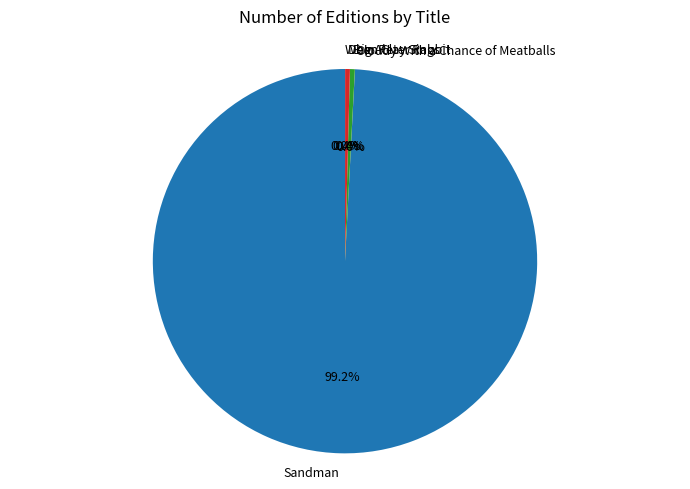

What is the majority slice?

Sandman